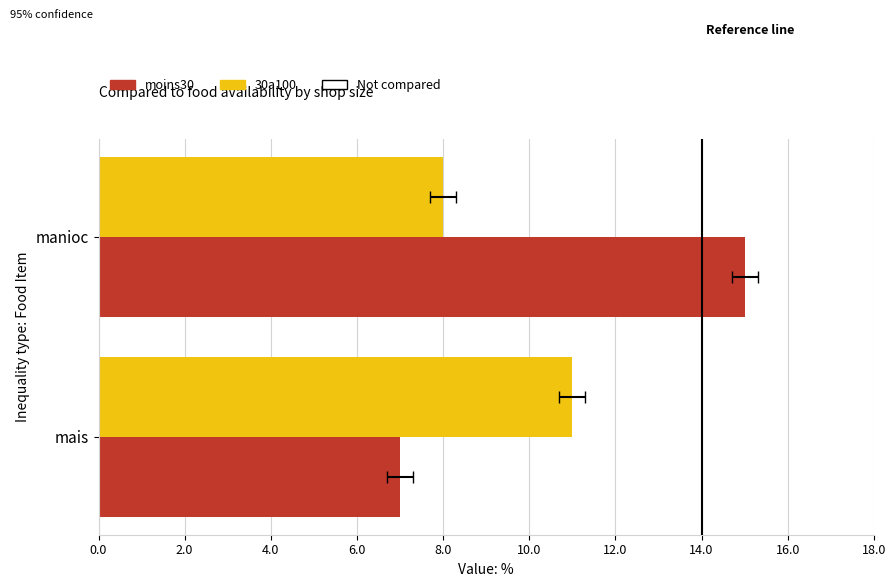

Which has a higher value, manioc or mais?

manioc